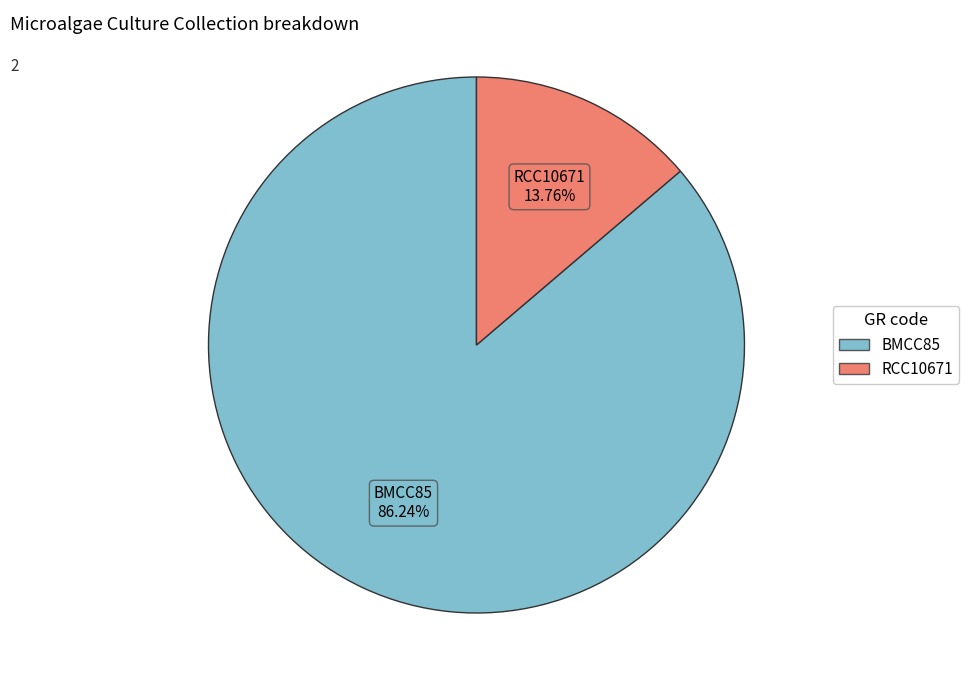

Rank the categories by value from highest to lowest.

BMCC85, RCC10671